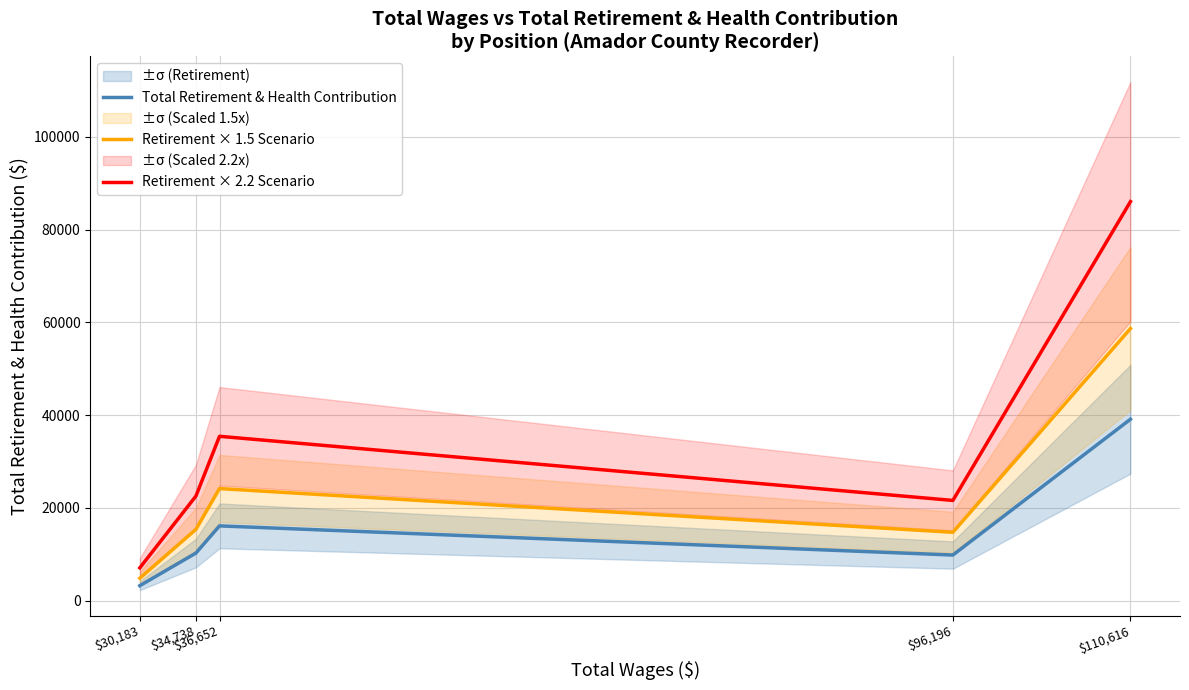

Which category has the highest value across all series?

$110,616